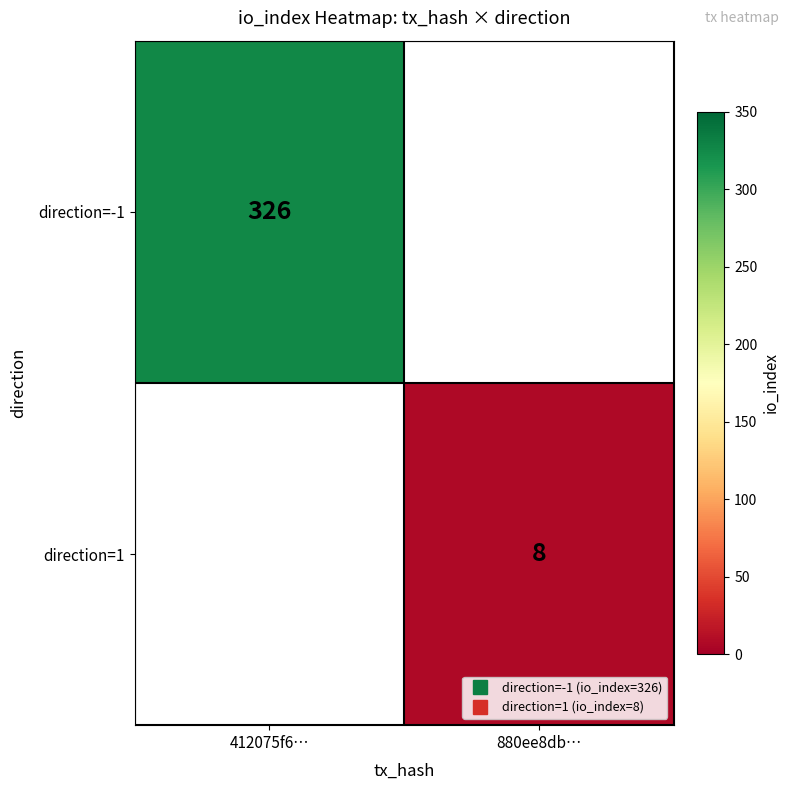

Is it true that direction=-1 equals 326.0 at 412075f6…?

True